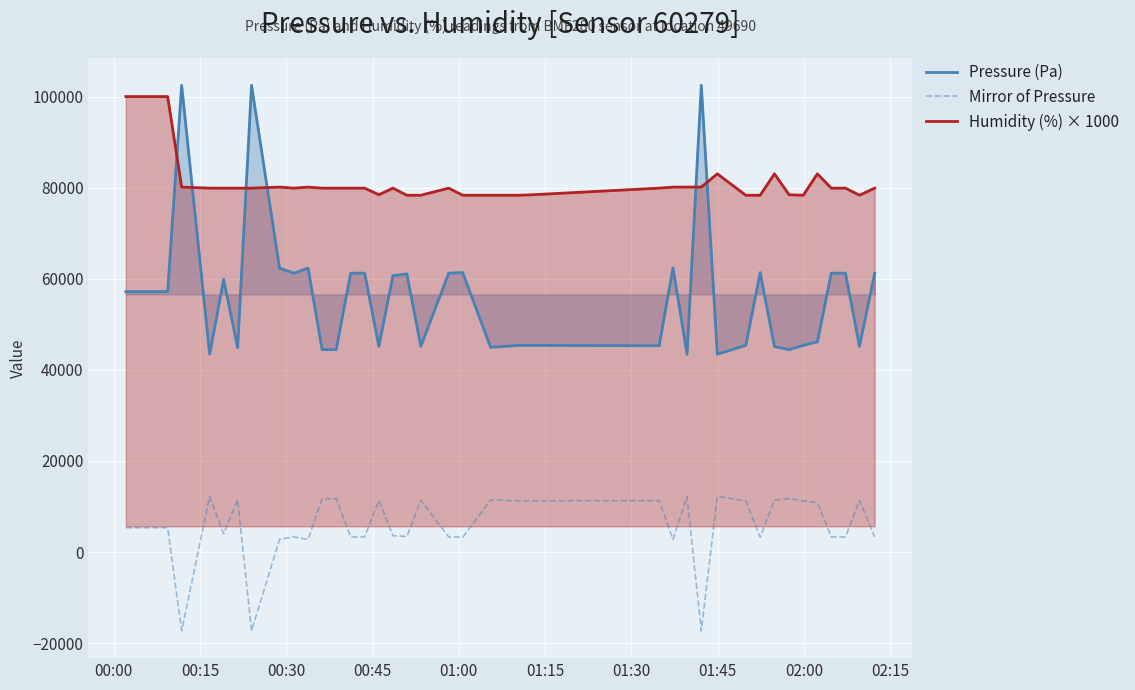

Which series has the largest total across all categories?

Humidity (%) × 1000